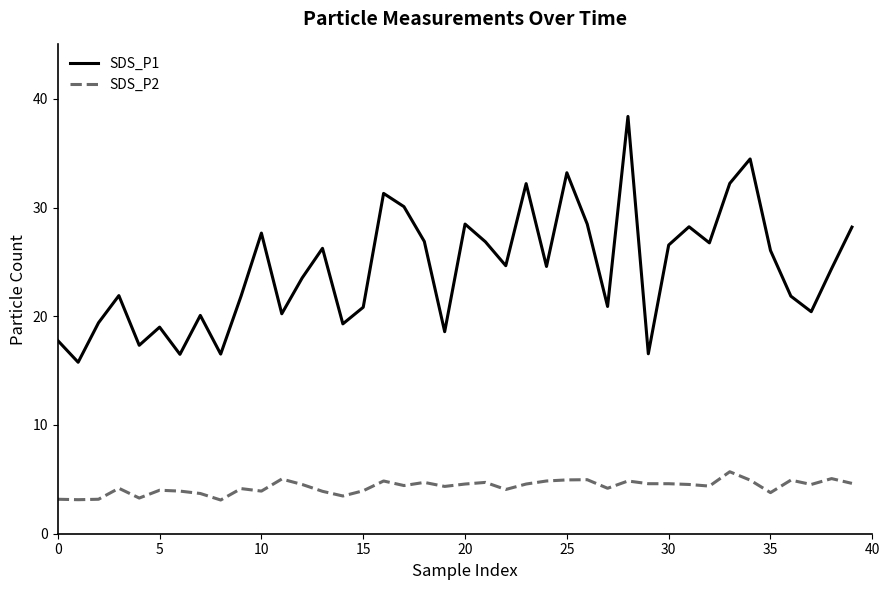

List the series in order of their peak value, lowest first.

SDS_P2, SDS_P1